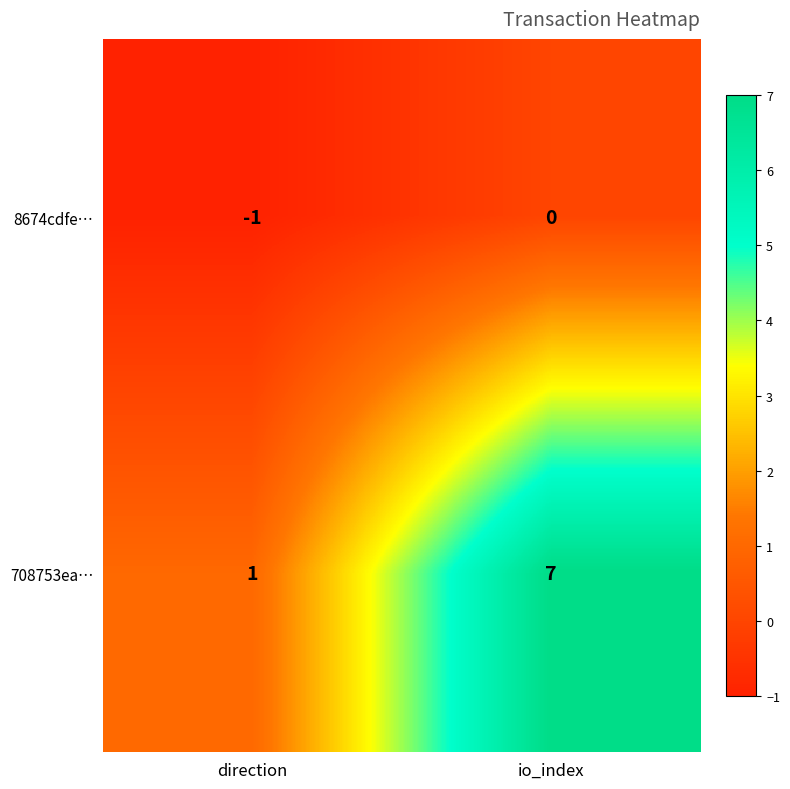

Is it true that 8674cdfe… equals 1 at io_index?

False